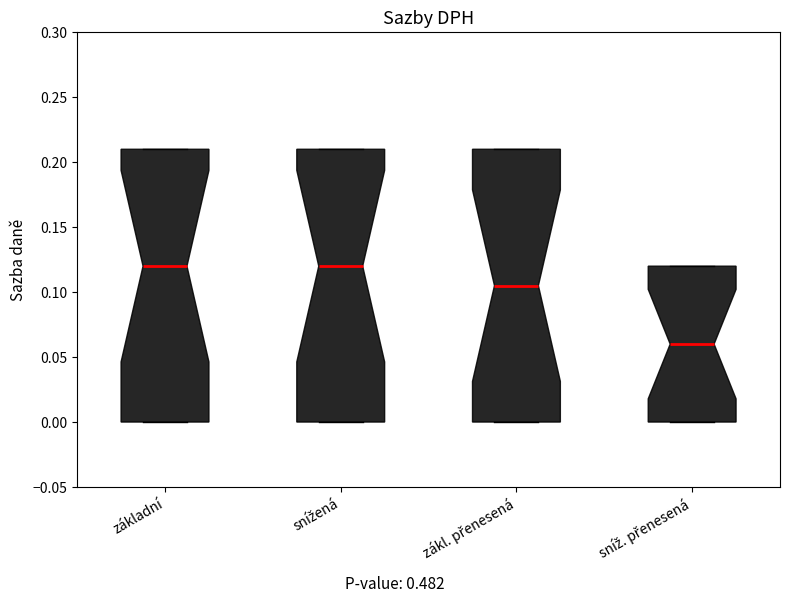

Reading left to right, transcribe this box plot: for each box, give where its median line is, the range the box spans, and where its two whiskers end, as read against the y-axis. The values are not printed on the chart, so give them approximately, as read against the axis.

základní: median 0.120, box 0.000 to 0.210, whiskers 0.000 to 0.210
snížená: median 0.120, box 0.000 to 0.210, whiskers 0.000 to 0.210
zákl. přenesená: median 0.105, box 0.000 to 0.210, whiskers 0.000 to 0.210
sníž. přenesená: median 0.060, box 0.000 to 0.120, whiskers 0.000 to 0.120